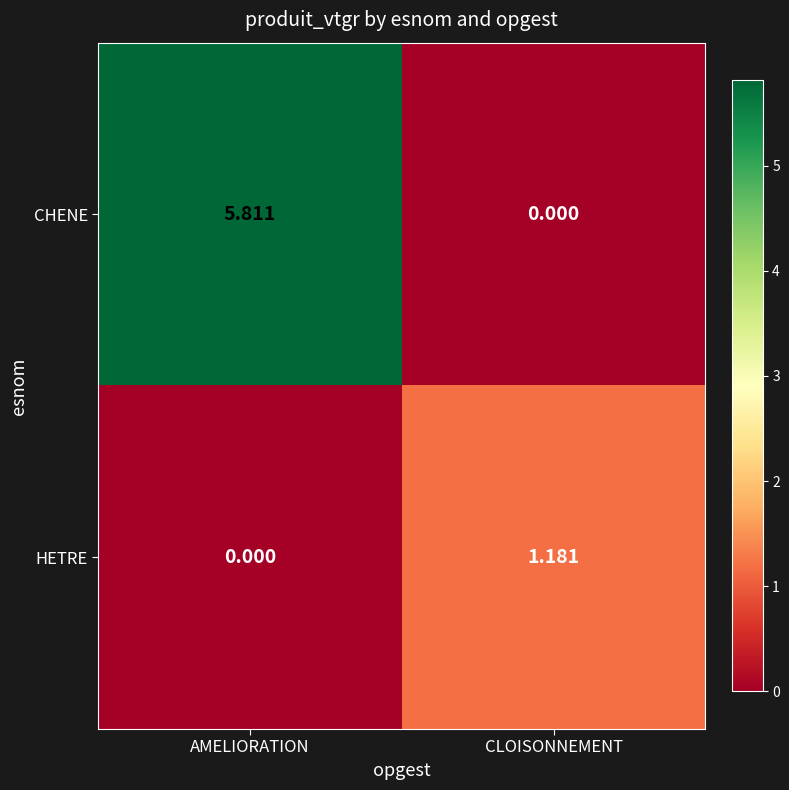

How many data points in HETRE are less than 1?

1